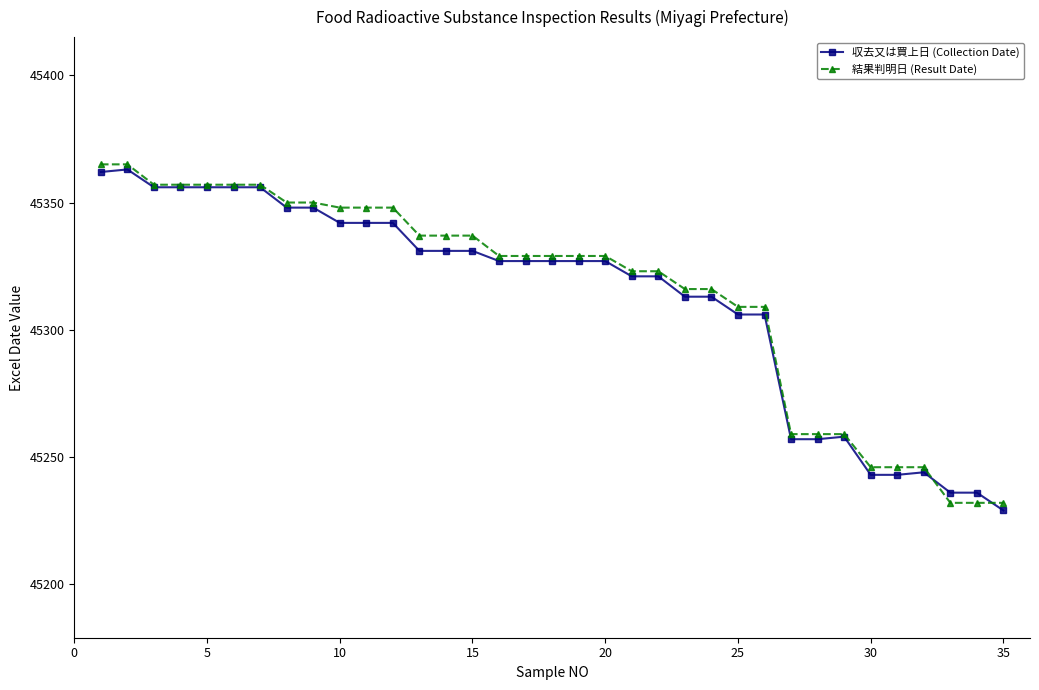

True or false: 収去又は買上日 (Collection Date) has more than 0 points higher than both neighbors.

True